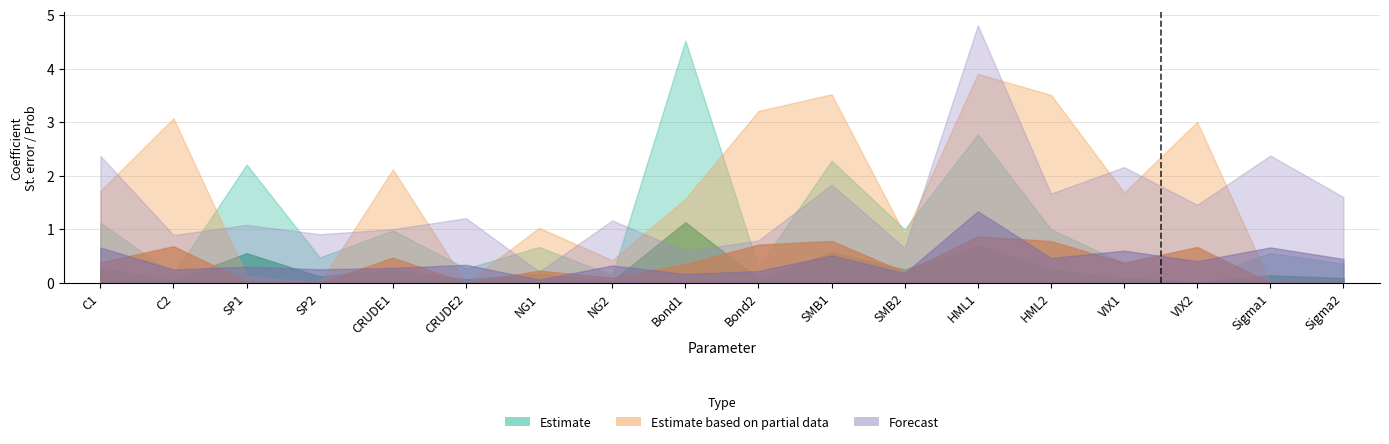

At which label does Estimate reach its minimum?

VIX2